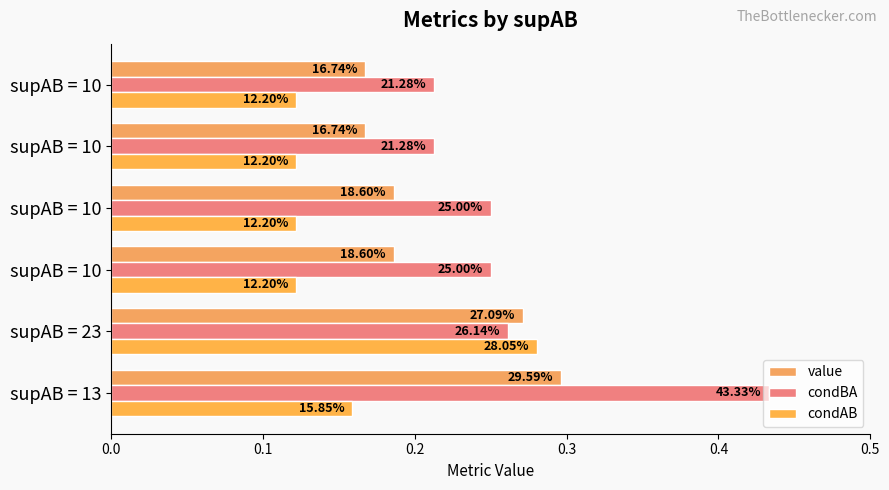

What is the maximum value shown in the chart?

0.4